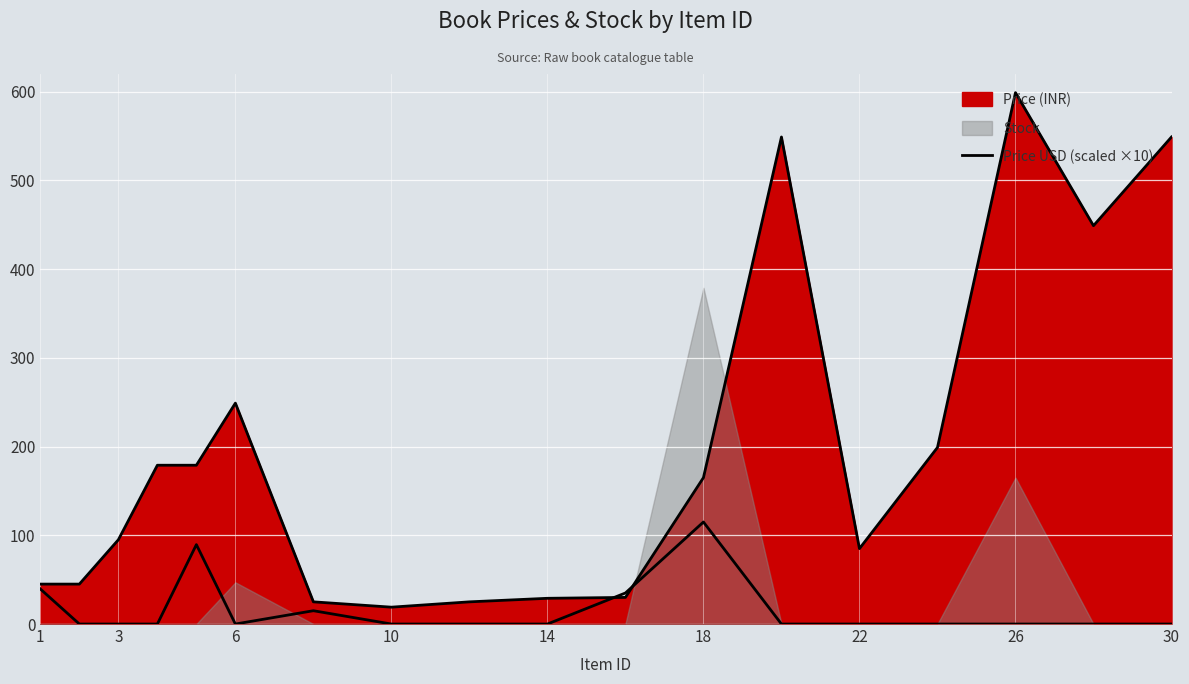

Is it true that the value at 14 is 299?

False